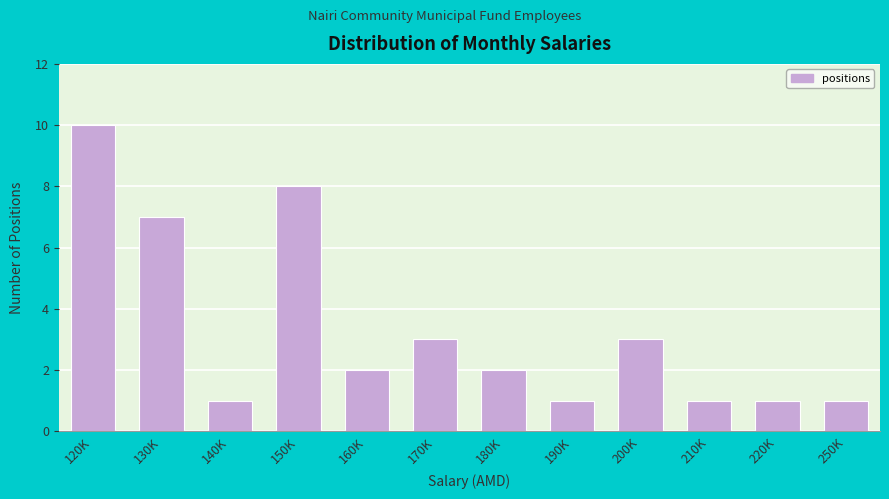

Reading left to right, extract all data points from this chart.

120K=10	130K=7	140K=1	150K=8	160K=2	170K=3	180K=2	190K=1	200K=3	210K=1	220K=1	250K=1